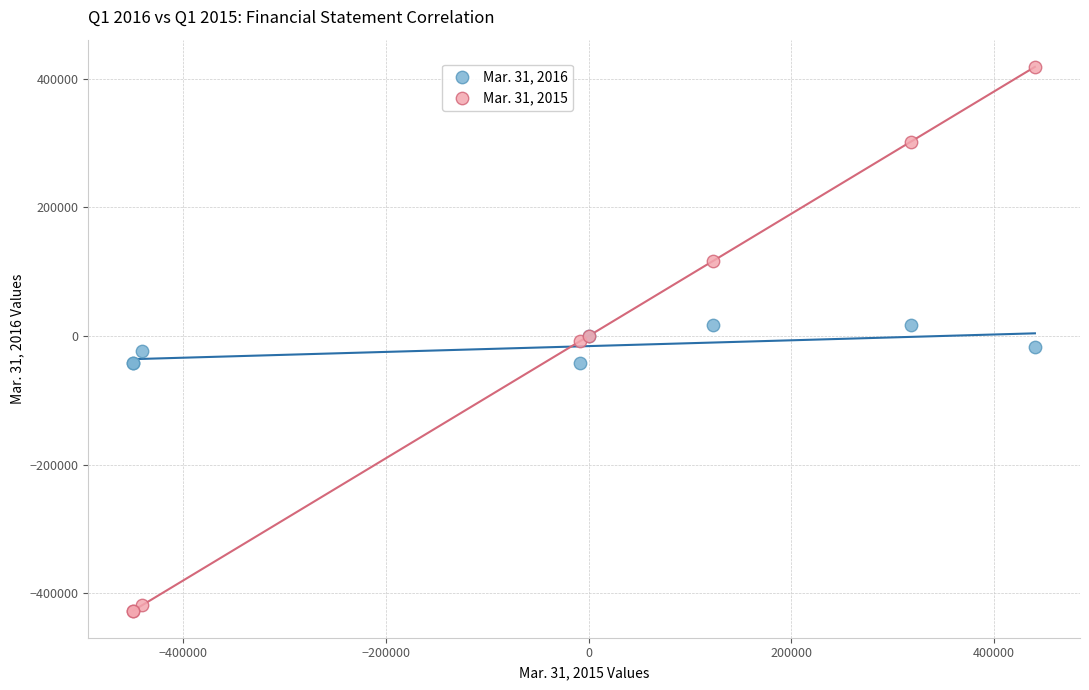

Which series has the widest spread of Y values?

Mar. 31, 2015